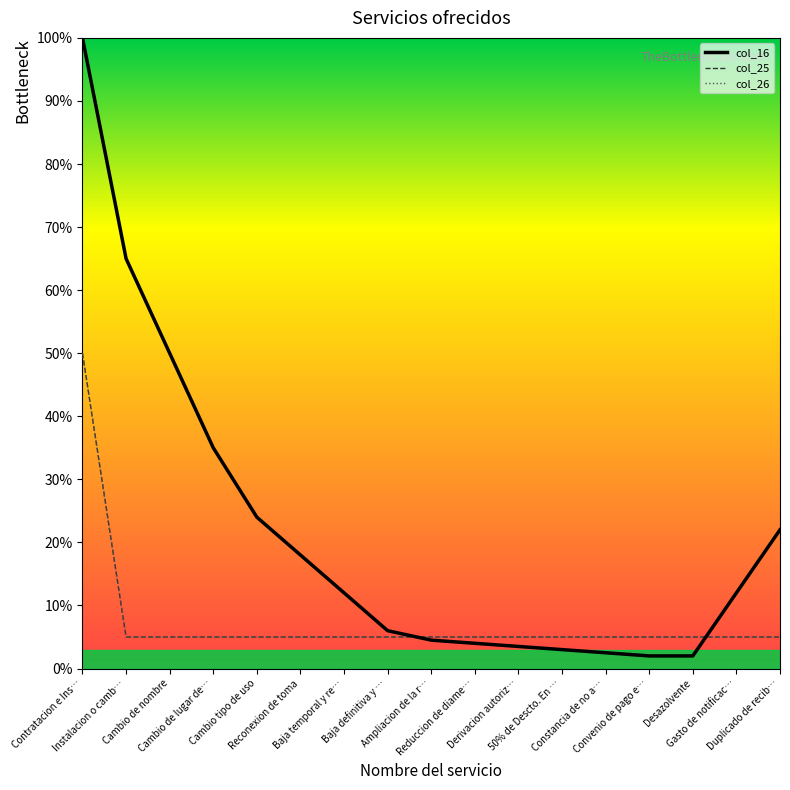

Reading right to left, extract all data points from this chart.

col_16: Duplicado de recib…=22.0	Gasto de notificac…=12.0	Desazolvente=2.0	Convenio de pago e…=2.0	Constancia de no a…=2.5	50% de Descto. En …=3.0	Derivacion autoriz…=3.5	Reduccion de diame…=4.0	Ampliacion de la r…=4.5	Baja definitiva y …=6.0	Baja temporal y re…=12.0	Reconexion de toma=18.0	Cambio tipo de uso=24.0	Cambio de lugar de…=35.0	Cambio de nombre=50.0	Instalacion o camb…=65.0	Contratacion e Ins…=100.0
col_25: Duplicado de recib…=5.0	Gasto de notificac…=5.0	Desazolvente=5.0	Convenio de pago e…=5.0	Constancia de no a…=5.0	50% de Descto. En …=5.0	Derivacion autoriz…=5.0	Reduccion de diame…=5.0	Ampliacion de la r…=5.0	Baja definitiva y …=5.0	Baja temporal y re…=5.0	Reconexion de toma=5.0	Cambio tipo de uso=5.0	Cambio de lugar de…=5.0	Cambio de nombre=5.0	Instalacion o camb…=5.0	Contratacion e Ins…=50.0
col_26: Duplicado de recib…=5.0	Gasto de notificac…=5.0	Desazolvente=5.0	Convenio de pago e…=5.0	Constancia de no a…=5.0	50% de Descto. En …=5.0	Derivacion autoriz…=5.0	Reduccion de diame…=5.0	Ampliacion de la r…=5.0	Baja definitiva y …=5.0	Baja temporal y re…=5.0	Reconexion de toma=5.0	Cambio tipo de uso=5.0	Cambio de lugar de…=5.0	Cambio de nombre=5.0	Instalacion o camb…=5.0	Contratacion e Ins…=50.0